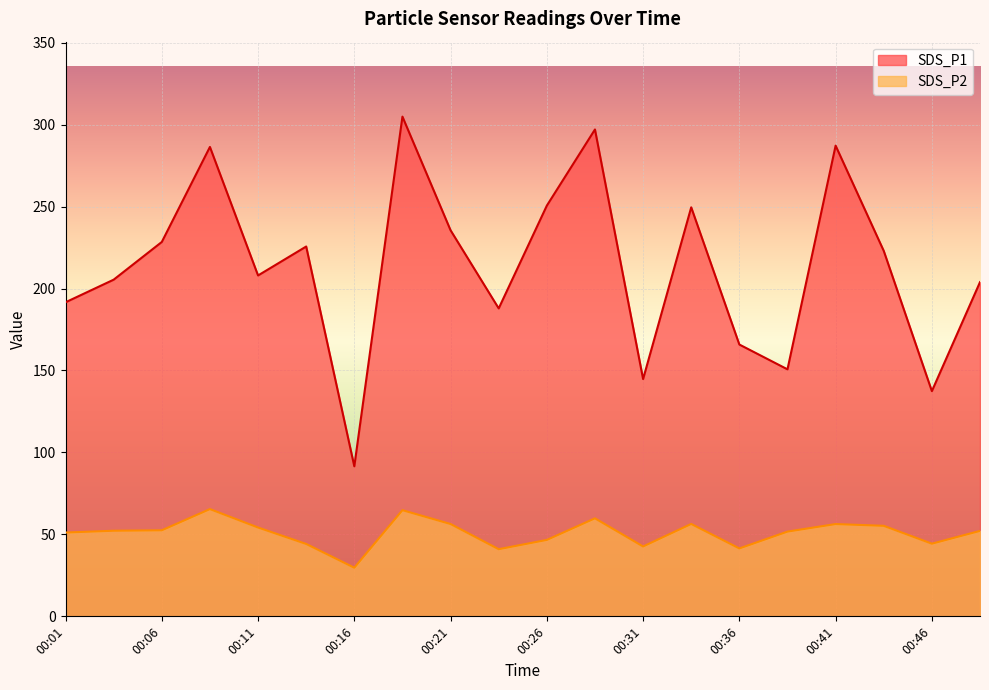

What is the maximum value shown in the chart?

304.9